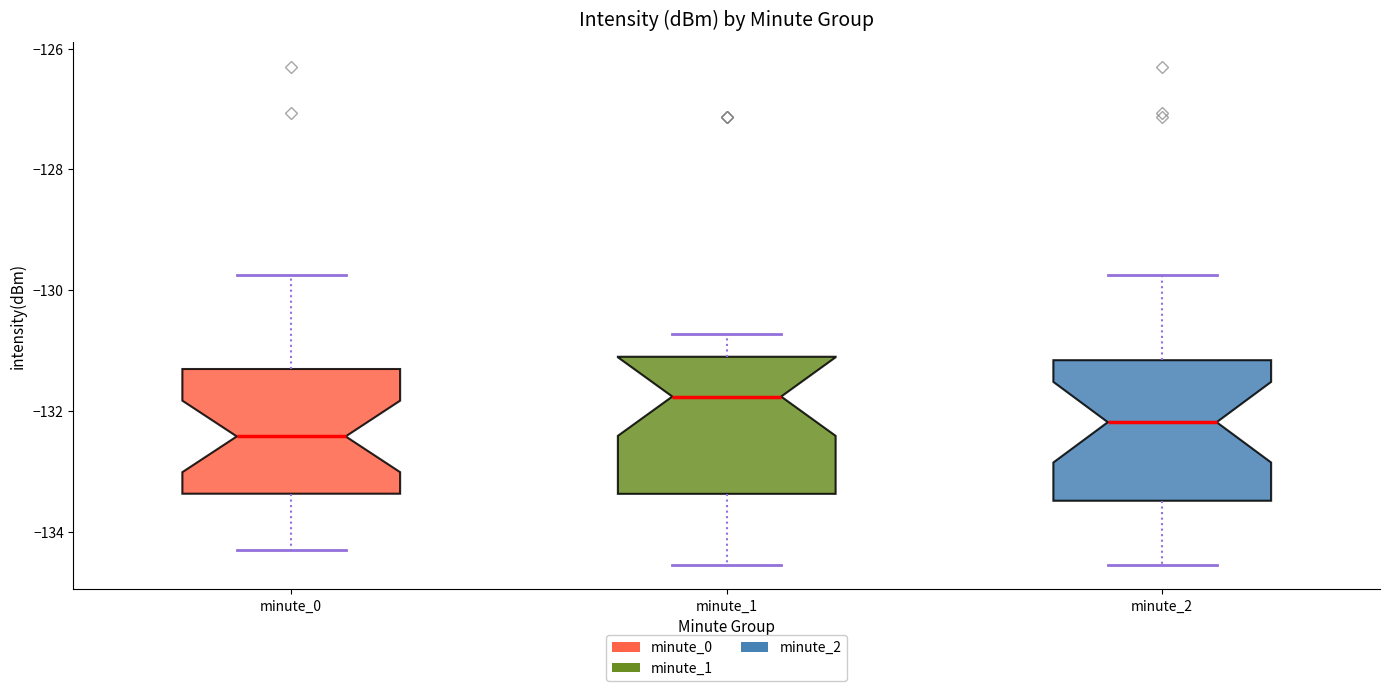

Which box's median line is the highest?

minute_1